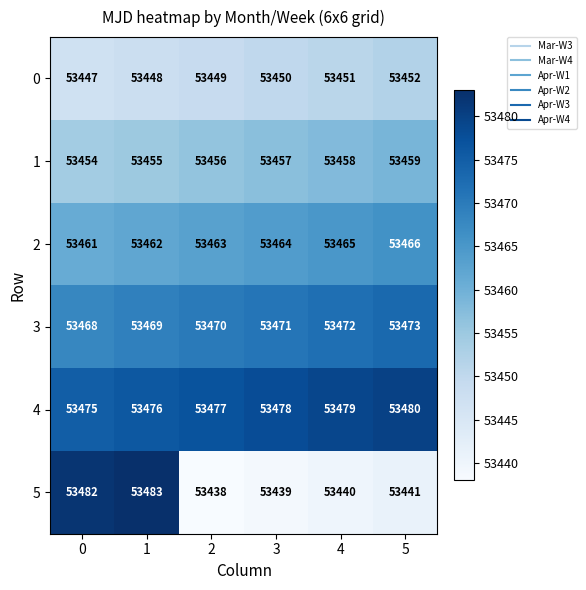

What is the approximate value of 5 at 0, to the nearest 10?

53480